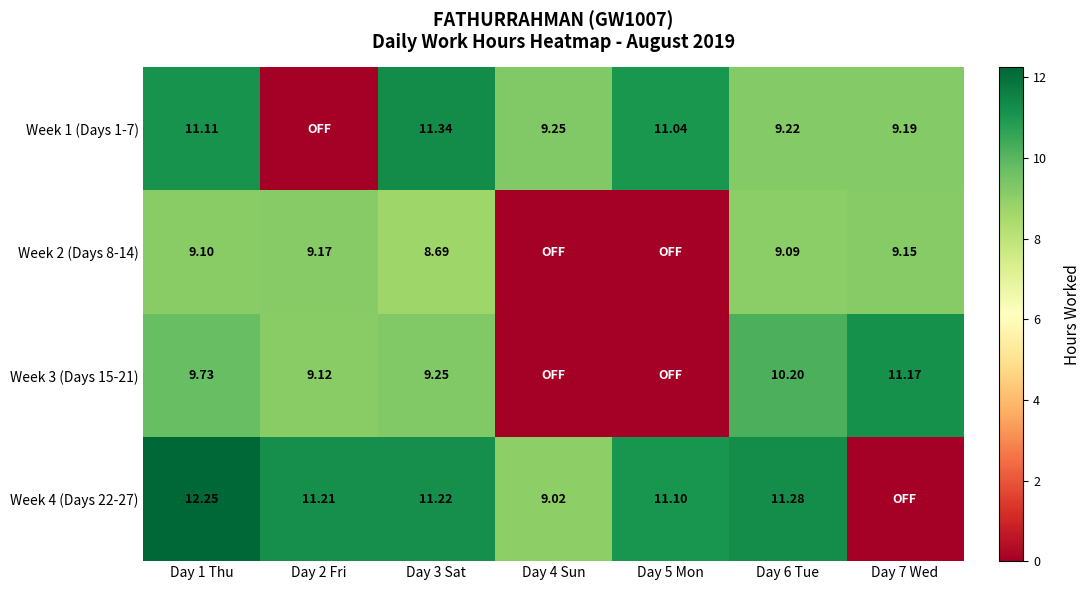

Is the value of Week 4 (Days 22-27) at Day 5 Mon greater than the value of Week 3 (Days 15-21) at Day 3 Sat?

Yes